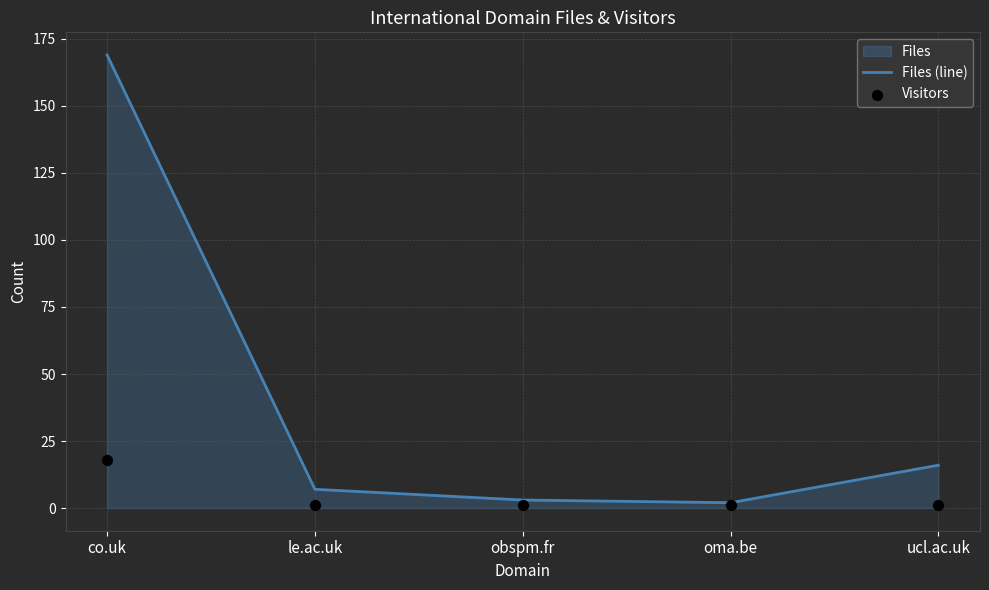

Which series has the largest total across all categories?

Files (line)